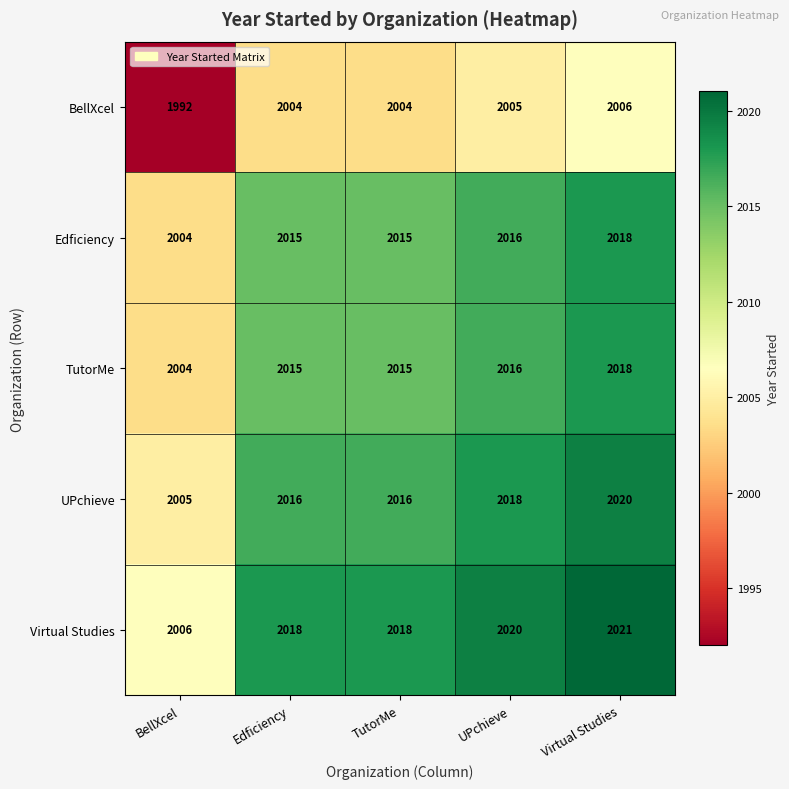

The TutorMe series shows 1249 at UPchieve. True or false?

False